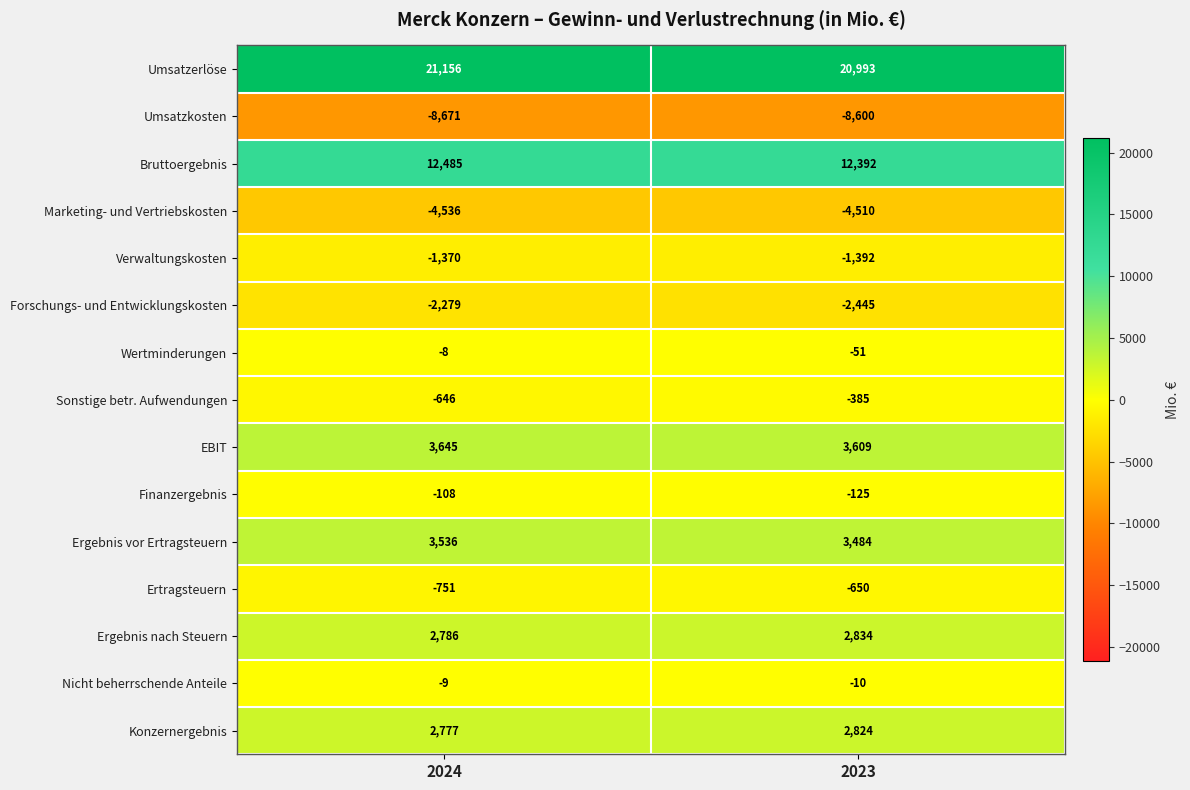

What is the difference between the maximum and minimum values in the Ergebnis vor Ertragsteuern series?

52